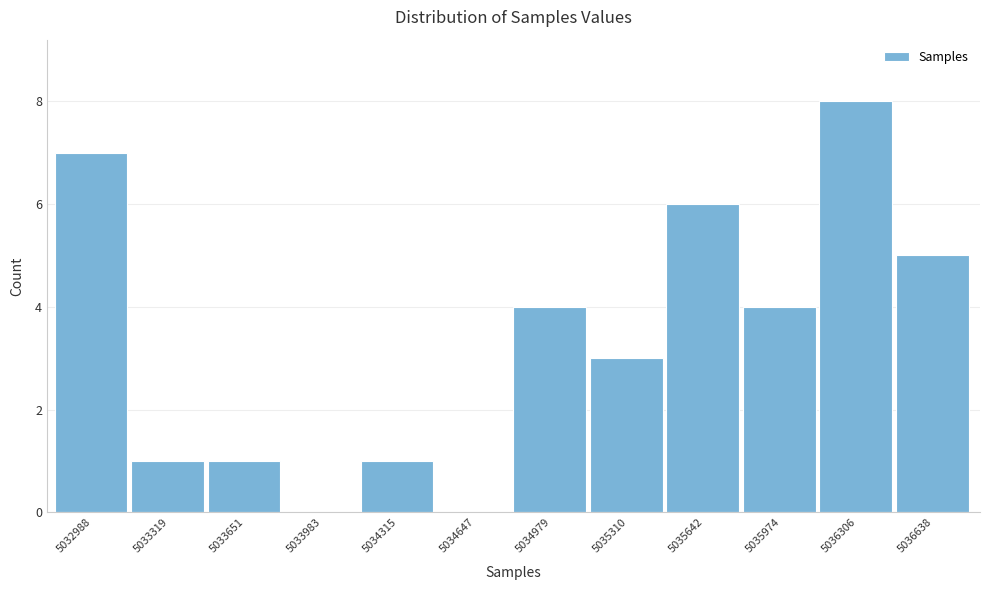

Reading left to right, list all the values displayed in this chart.

5032988=7	5033319=1	5033651=1	5033983=0	5034315=1	5034647=0	5034979=4	5035310=3	5035642=6	5035974=4	5036306=8	5036638=5